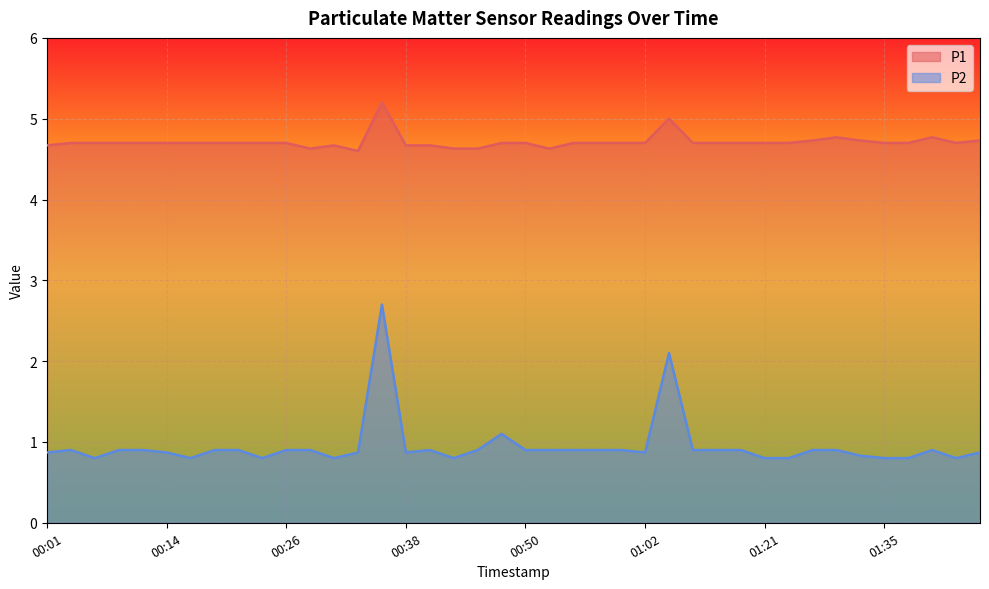

What position from the right is 00:38?

25